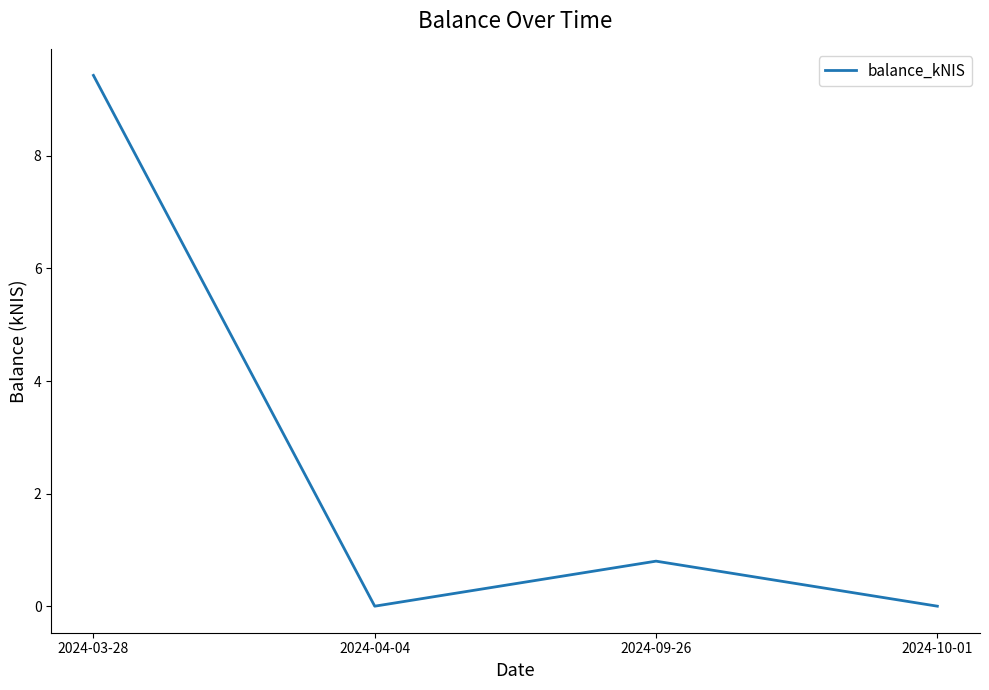

What position from the right is 2024-04-04?

3